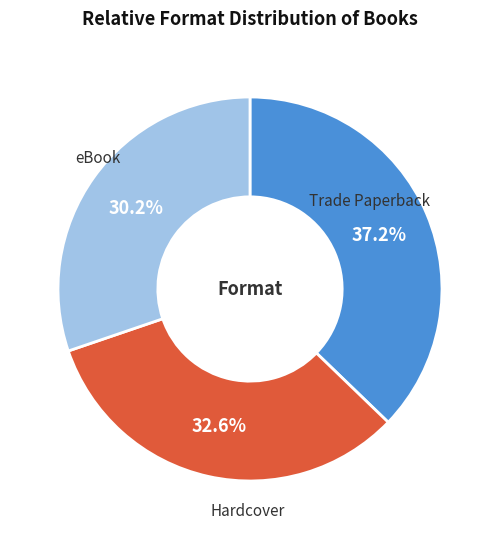

Which category has the biggest portion of the pie?

Trade Paperback